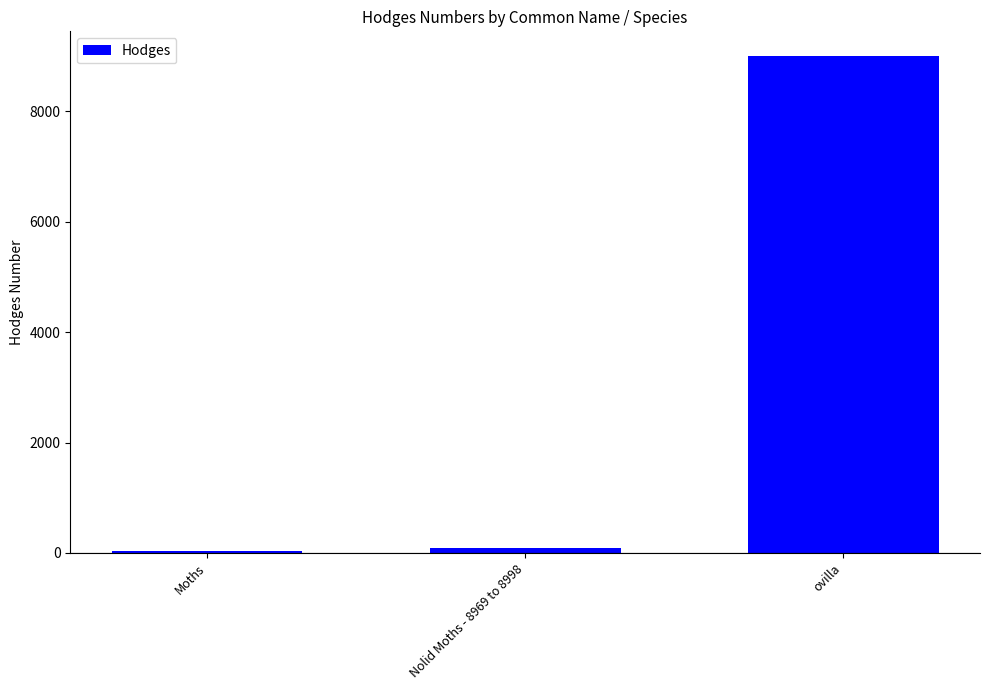

What is the ratio of the value at Moths to the value at Nolid Moths - 8969 to 8998?

0.3